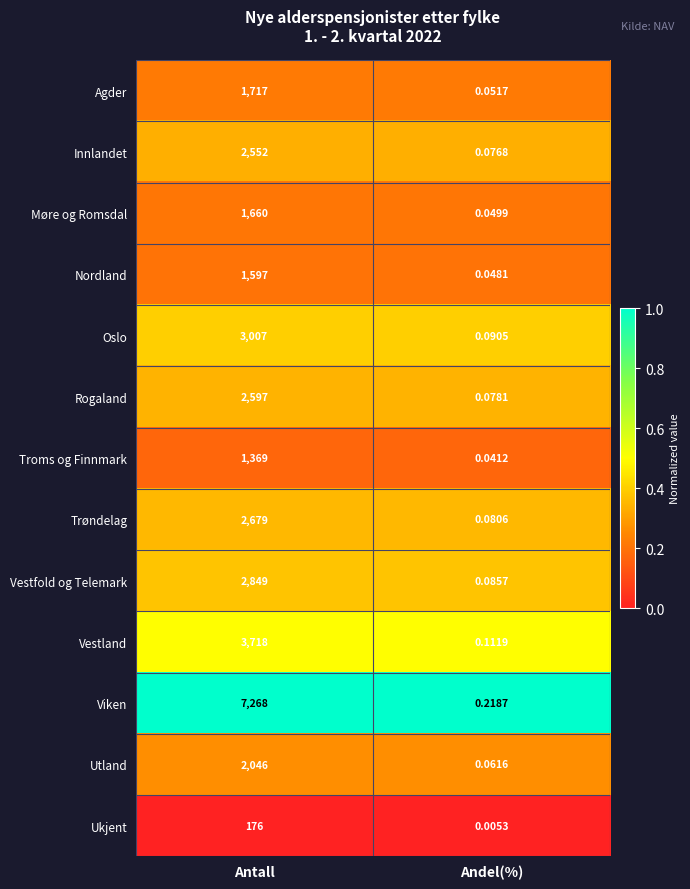

Is the value of Innlandet at Antall greater than the value of Vestland at Andel(%)?

Yes